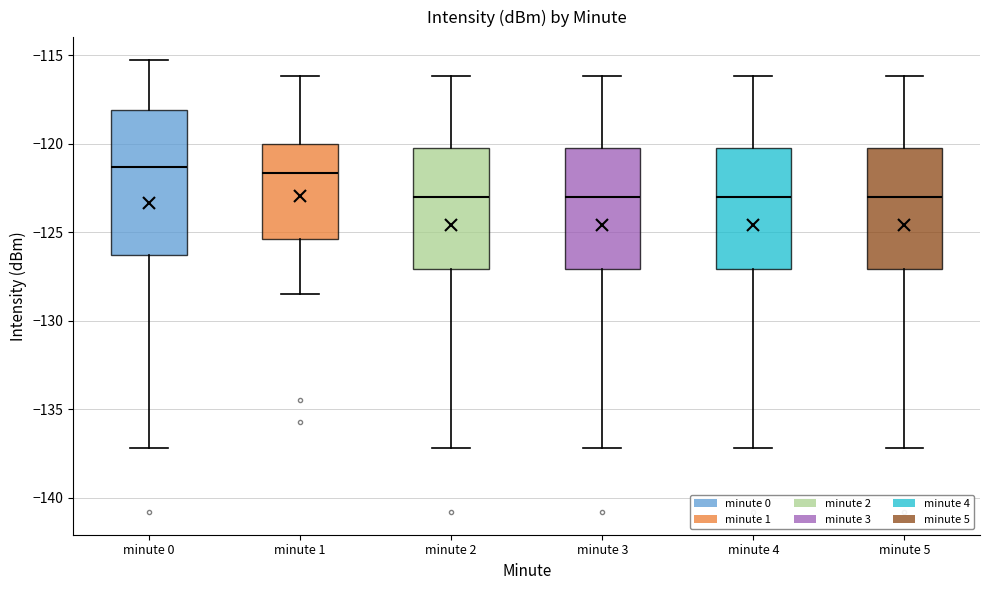

Comparing the boxes themselves (not the whiskers), which one is the tallest?

minute 0